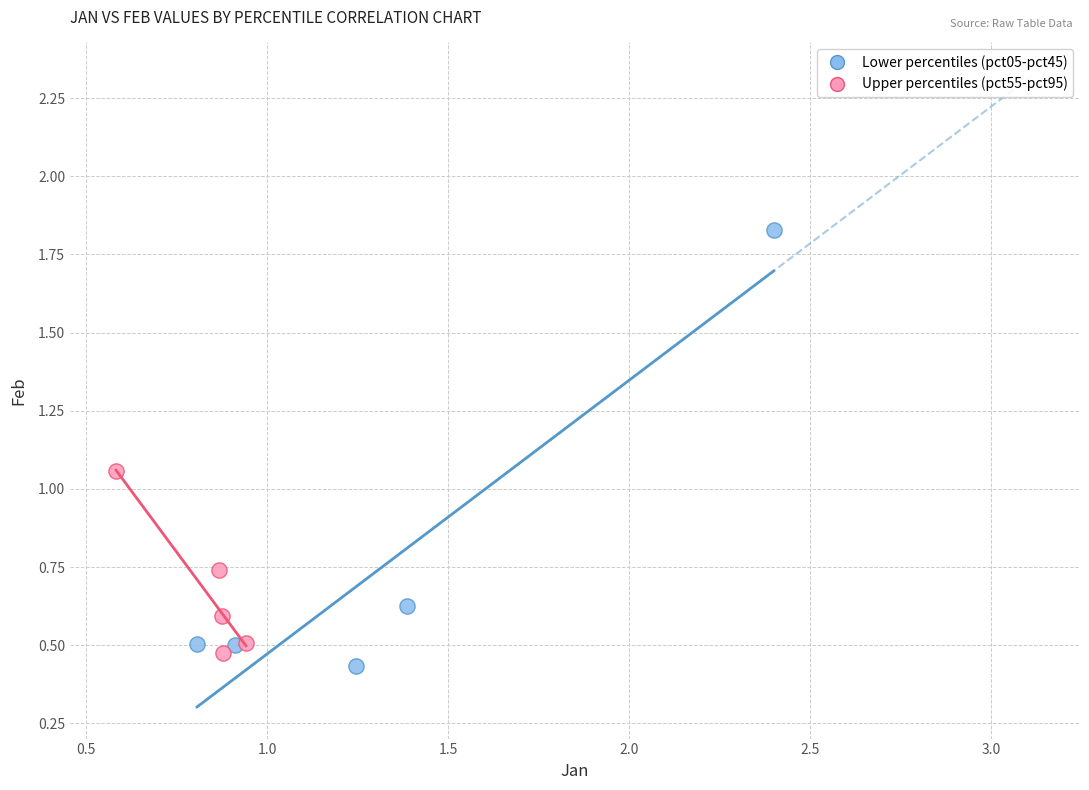

Which series has the largest Y range (max minus min)?

Lower percentiles (pct05-pct45)